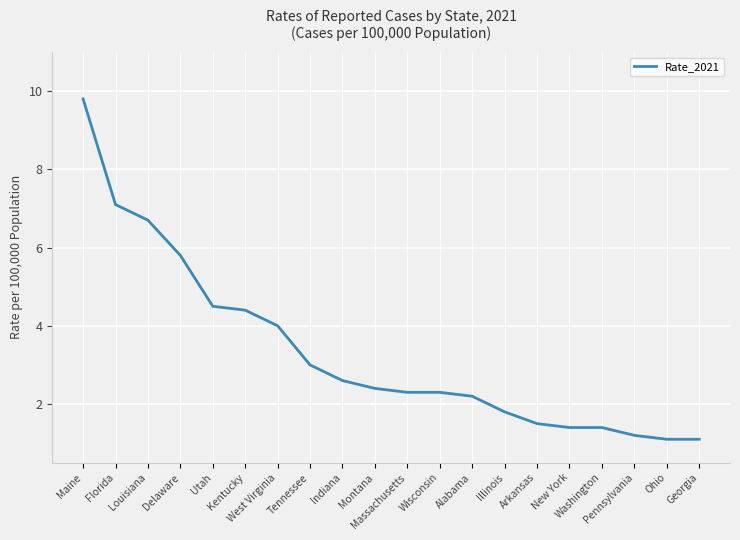

True or false: the data shows 1.7 at Georgia.

False